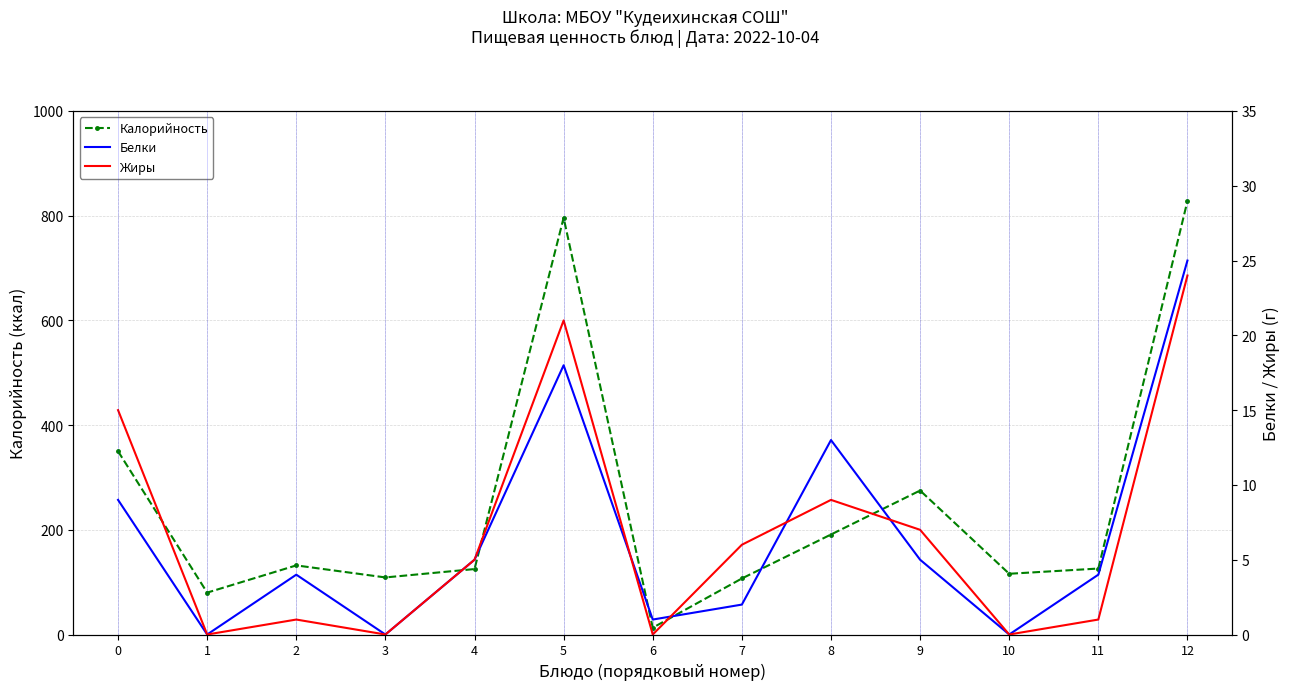

Is the value of Жиры at 2 greater than the value of Белки at 5?

No